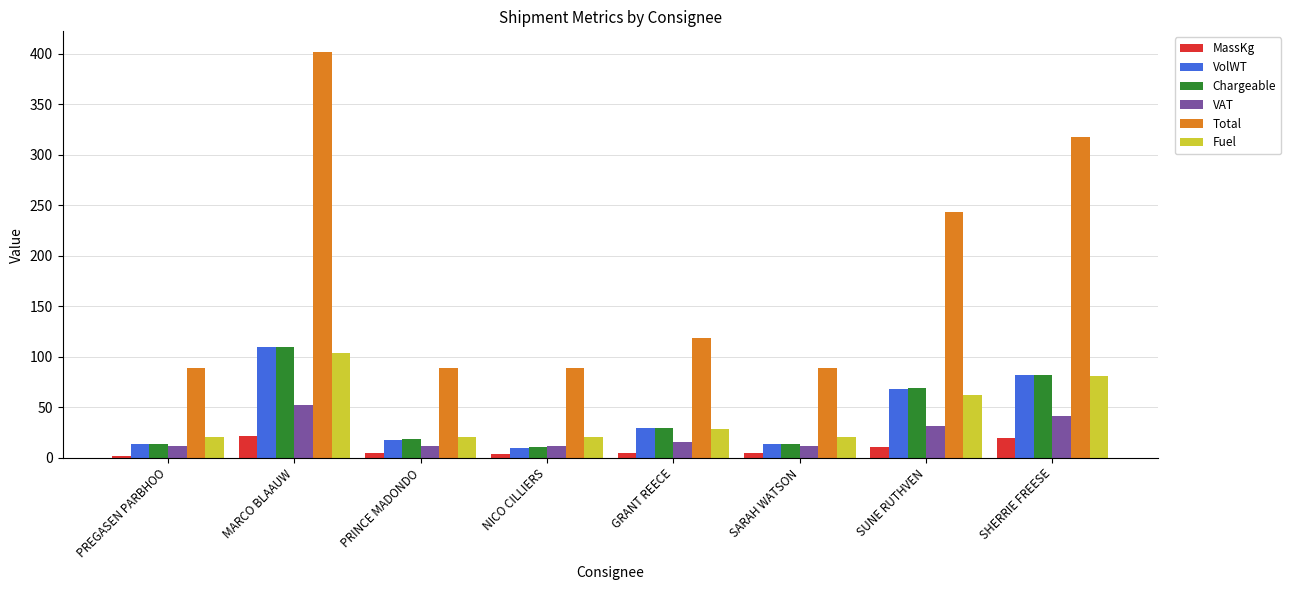

The Total series shows 122.9 at PREGASEN PARBHOO. True or false?

False